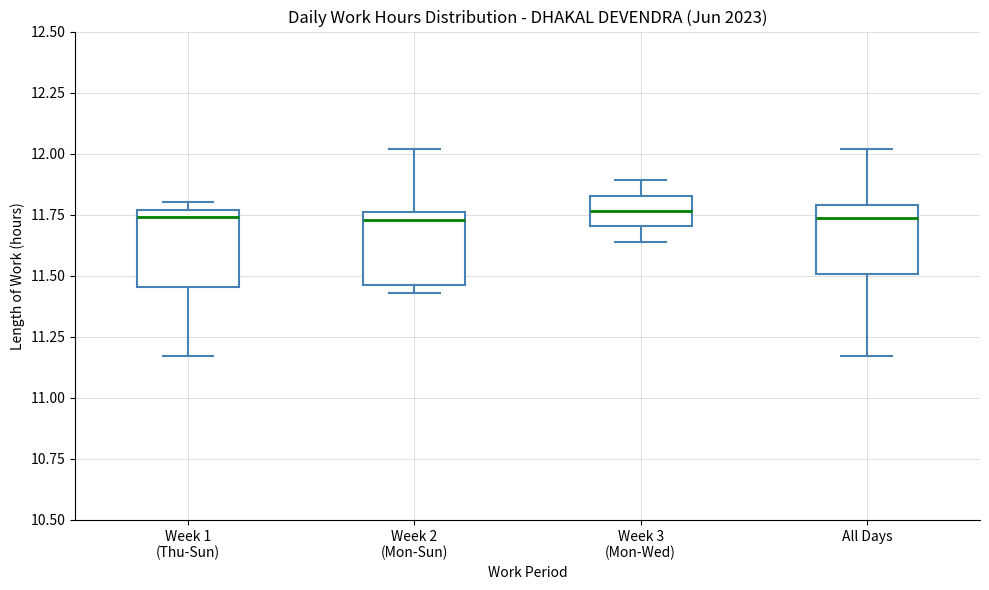

Where is the upper edge of the box for Week 2 (Mon-Sun) on the y-axis? The values are not printed on the chart, so give them approximately, as read against the axis.

11.75